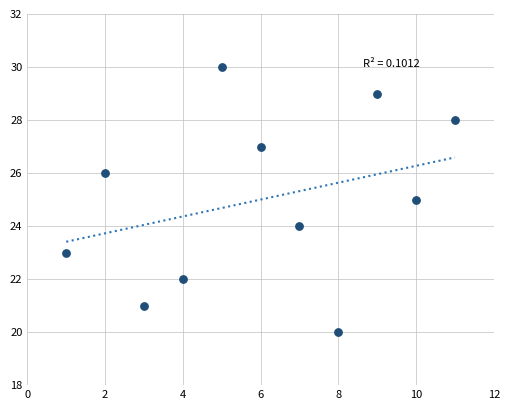

What is the range of Y values (max minus min)?

10